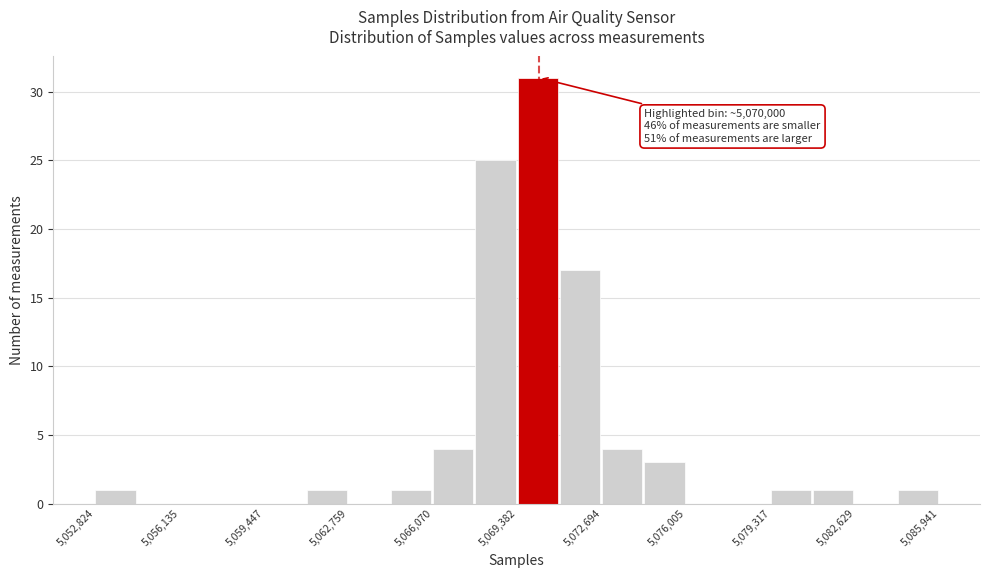

Around what value on the x-axis is the tallest bar? Give the approximate position of its centre, as read against the axis.

5070000